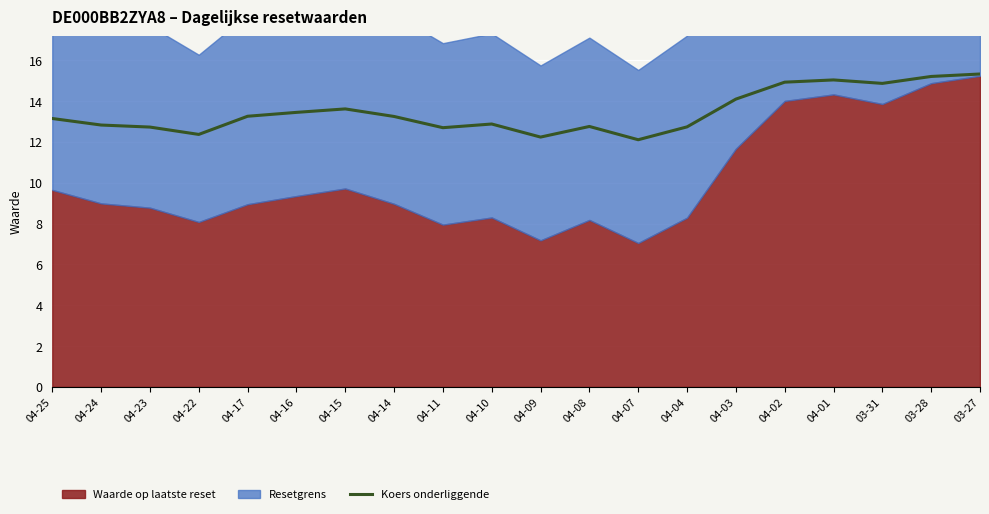

What position from the right is 04-25?

20